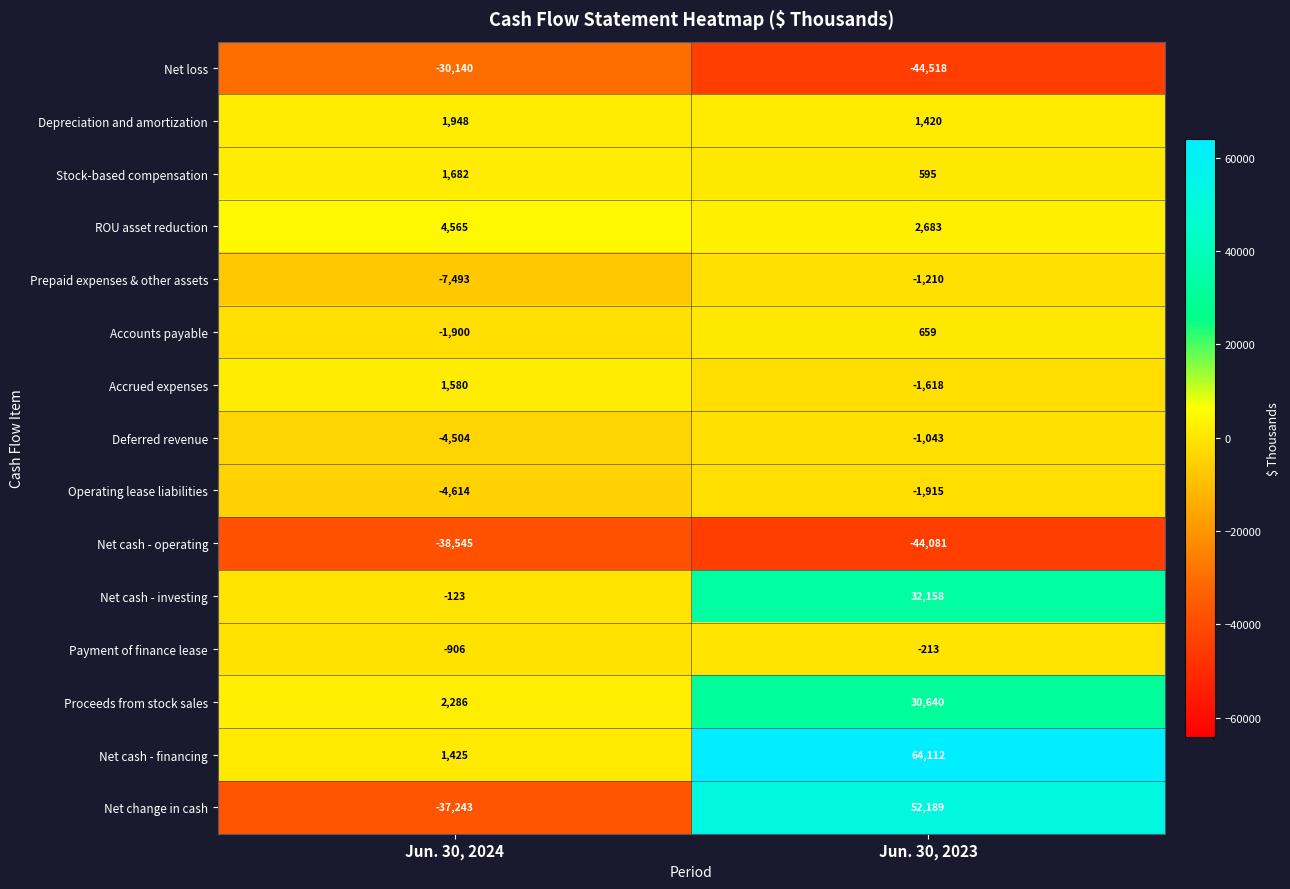

Reading right to left, list all the values displayed in this chart.

Net loss: Jun. 30, 2023=-44518	Jun. 30, 2024=-30140
Depreciation and amortization: Jun. 30, 2023=1420	Jun. 30, 2024=1948
Stock-based compensation: Jun. 30, 2023=595	Jun. 30, 2024=1682
ROU asset reduction: Jun. 30, 2023=2683	Jun. 30, 2024=4565
Prepaid expenses & other assets: Jun. 30, 2023=-1210	Jun. 30, 2024=-7493
Accounts payable: Jun. 30, 2023=659	Jun. 30, 2024=-1900
Accrued expenses: Jun. 30, 2023=-1618	Jun. 30, 2024=1580
Deferred revenue: Jun. 30, 2023=-1043	Jun. 30, 2024=-4504
Operating lease liabilities: Jun. 30, 2023=-1915	Jun. 30, 2024=-4614
Net cash - operating: Jun. 30, 2023=-44081	Jun. 30, 2024=-38545
Net cash - investing: Jun. 30, 2023=32158	Jun. 30, 2024=-123
Payment of finance lease: Jun. 30, 2023=-213	Jun. 30, 2024=-906
Proceeds from stock sales: Jun. 30, 2023=30640	Jun. 30, 2024=2286
Net cash - financing: Jun. 30, 2023=64112	Jun. 30, 2024=1425
Net change in cash: Jun. 30, 2023=52189	Jun. 30, 2024=-37243